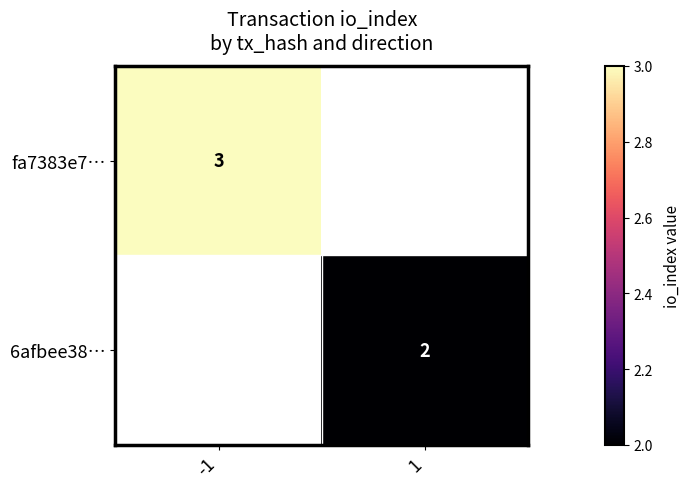

How many distinct data groups are displayed?

2